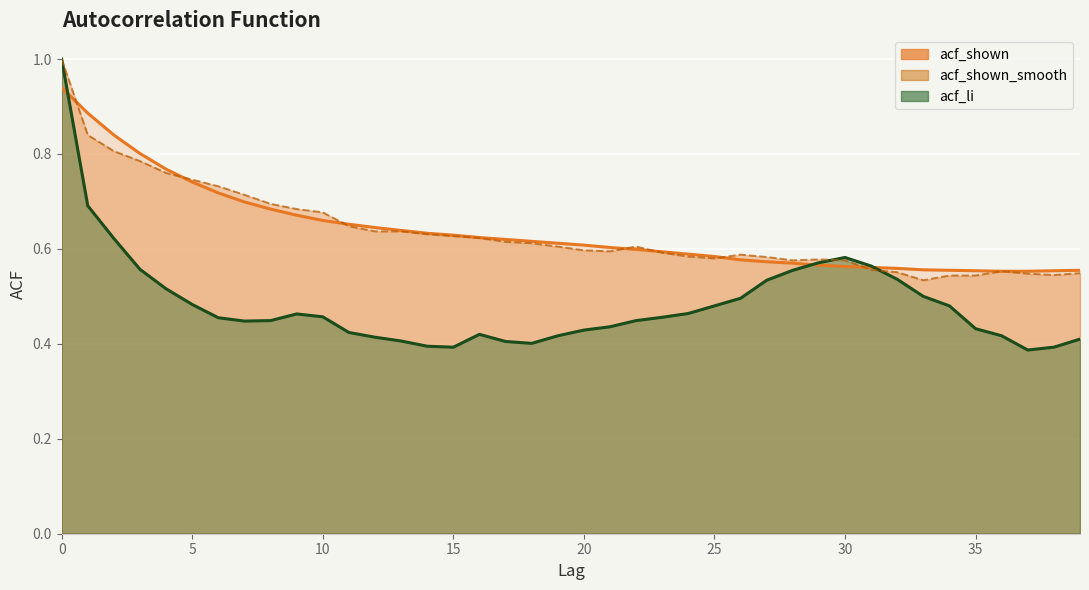

Reading right to left, transcribe all the data shown in this chart.

acf_li: 0.4	0.4	0.4	0.4	0.4	0.5	0.5	0.5	0.6	0.6	0.6	0.6	0.5	0.5	0.5	0.5	0.5	0.4	0.4	0.4	0.4	0.4	0.4	0.4	0.4	0.4	0.4	0.4	0.4	0.5	0.5	0.4	0.4	0.5	0.5	0.5	0.6	0.6	0.7	1.0
acf_shown: 0.5	0.5	0.5	0.6	0.5	0.5	0.5	0.6	0.6	0.6	0.6	0.6	0.6	0.6	0.6	0.6	0.6	0.6	0.6	0.6	0.6	0.6	0.6	0.6	0.6	0.6	0.6	0.6	0.6	0.7	0.7	0.7	0.7	0.7	0.7	0.8	0.8	0.8	0.8	1.0
acf_shown_smooth: 0.6	0.6	0.6	0.6	0.6	0.6	0.6	0.6	0.6	0.6	0.6	0.6	0.6	0.6	0.6	0.6	0.6	0.6	0.6	0.6	0.6	0.6	0.6	0.6	0.6	0.6	0.6	0.6	0.7	0.7	0.7	0.7	0.7	0.7	0.7	0.8	0.8	0.8	0.9	0.9